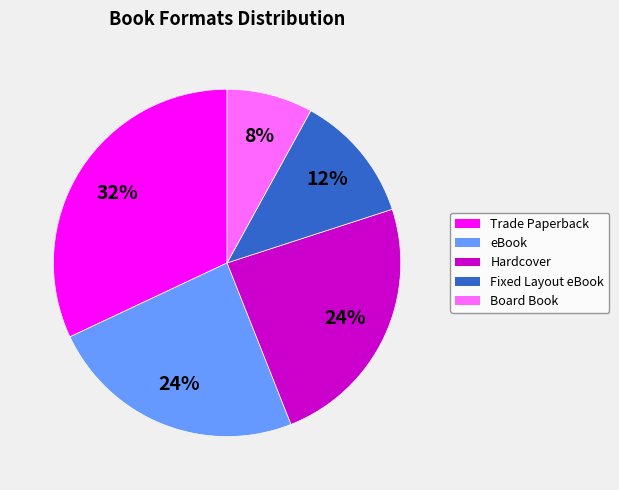

Does any single category account for the majority?

No